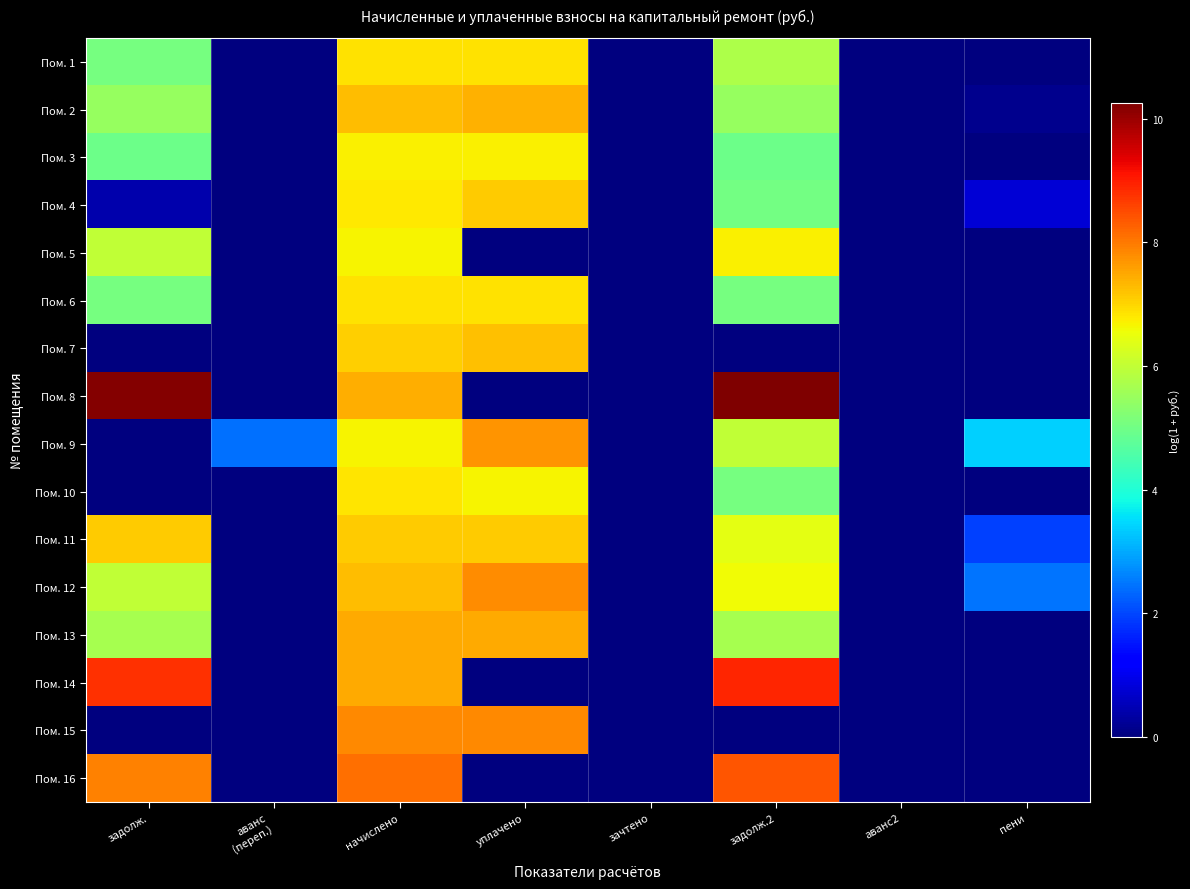

Reading left to right, what are all the values shown in this chart?

Пом. 1: задолж.=5.1	аванс
(переп.)=0.0	начислено=6.9	уплачено=6.9	зачтено=0.0	задолж.2=5.8	аванс2=0.0	пени=0.0
Пом. 2: задолж.=5.5	аванс
(переп.)=0.0	начислено=7.3	уплачено=7.4	зачтено=0.0	задолж.2=5.5	аванс2=0.0	пени=0.1
Пом. 3: задолж.=4.9	аванс
(переп.)=0.0	начислено=6.7	уплачено=6.7	зачтено=0.0	задолж.2=4.9	аванс2=0.0	пени=0.0
Пом. 4: задолж.=0.4	аванс
(переп.)=0.0	начислено=6.8	уплачено=7.1	зачтено=0.0	задолж.2=5.0	аванс2=0.0	пени=0.8
Пом. 5: задолж.=6.0	аванс
(переп.)=0.0	начислено=6.7	уплачено=0.0	зачтено=0.0	задолж.2=6.7	аванс2=0.0	пени=0.0
Пом. 6: задолж.=5.1	аванс
(переп.)=0.0	начислено=6.9	уплачено=6.9	зачтено=0.0	задолж.2=5.1	аванс2=0.0	пени=0.0
Пом. 7: задолж.=0.0	аванс
(переп.)=0.0	начислено=7.1	уплачено=7.2	зачтено=0.0	задолж.2=0.0	аванс2=0.0	пени=0.0
Пом. 8: задолж.=10.2	аванс
(переп.)=0.0	начислено=7.4	уплачено=0.0	зачтено=0.0	задолж.2=10.3	аванс2=0.0	пени=0.0
Пом. 9: задолж.=0.0	аванс
(переп.)=2.4	начислено=6.7	уплачено=7.7	зачтено=0.0	задолж.2=6.0	аванс2=0.0	пени=3.4
Пом. 10: задолж.=0.0	аванс
(переп.)=0.0	начислено=6.8	уплачено=6.7	зачтено=0.0	задолж.2=5.1	аванс2=0.0	пени=0.0
Пом. 11: задолж.=7.1	аванс
(переп.)=0.0	начислено=7.1	уплачено=7.1	зачтено=0.0	задолж.2=6.4	аванс2=0.0	пени=1.9
Пом. 12: задолж.=6.0	аванс
(переп.)=0.0	начислено=7.3	уплачено=7.8	зачтено=0.0	задолж.2=6.6	аванс2=0.0	пени=2.5
Пом. 13: задолж.=5.7	аванс
(переп.)=0.0	начислено=7.5	уплачено=7.5	зачтено=0.0	задолж.2=5.7	аванс2=0.0	пени=0.0
Пом. 14: задолж.=8.8	аванс
(переп.)=0.0	начислено=7.5	уплачено=0.0	зачтено=0.0	задолж.2=8.9	аванс2=0.0	пени=0.0
Пом. 15: задолж.=0.0	аванс
(переп.)=0.0	начислено=7.8	уплачено=7.8	зачтено=0.0	задолж.2=0.0	аванс2=0.0	пени=0.0
Пом. 16: задолж.=7.9	аванс
(переп.)=0.0	начислено=8.1	уплачено=0.0	зачтено=0.0	задолж.2=8.4	аванс2=0.0	пени=0.0